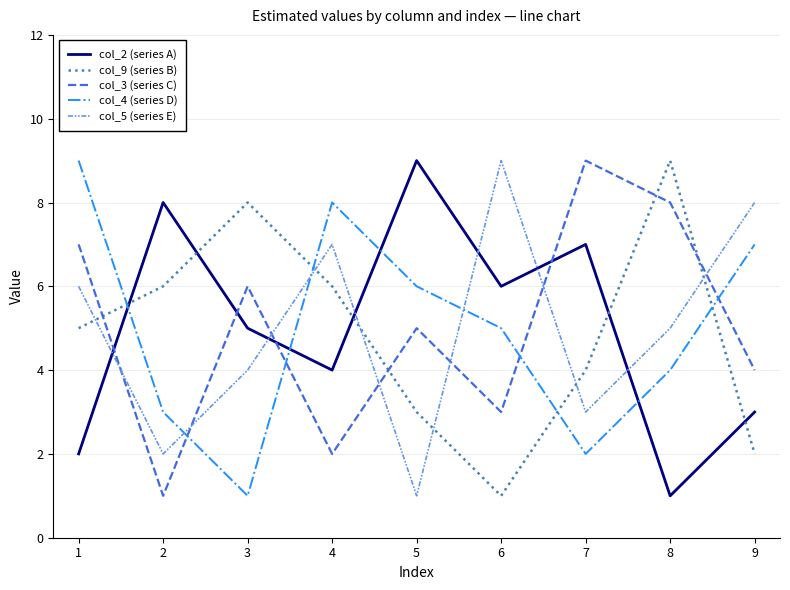

Which series ends up on top after the final intersection of col_2 (series A) and col_4 (series D)?

col_4 (series D)